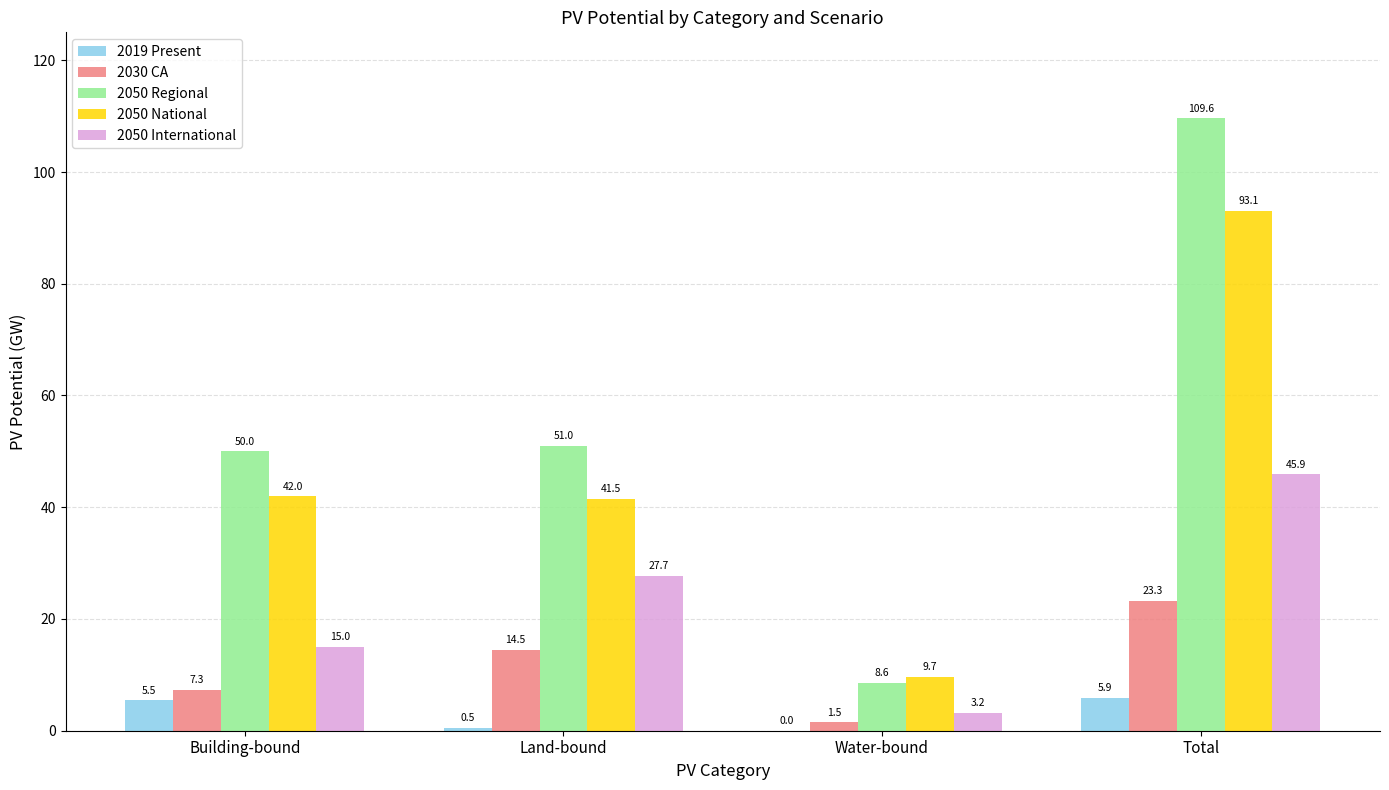

True or false: 2050 International has a value of 21.2 at Building-bound.

False